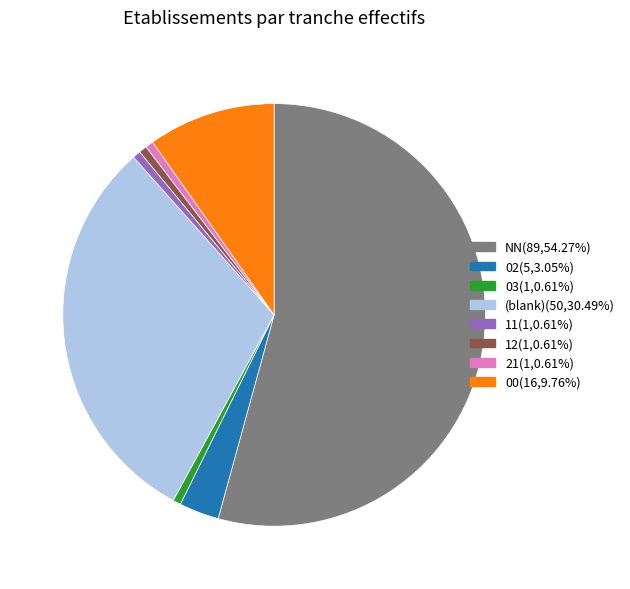

Do 21(1,0.61%) and NN(89,54.27%) together represent more than half of the pie?

Yes